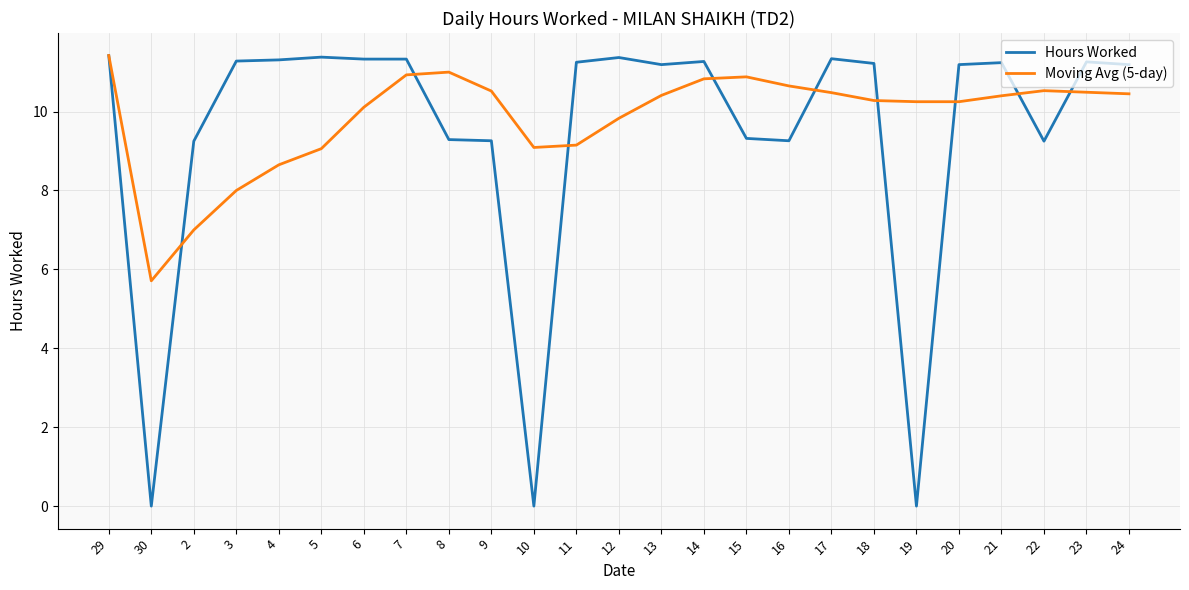

Is it true that Hours Worked equals 11.3 at 3?

True